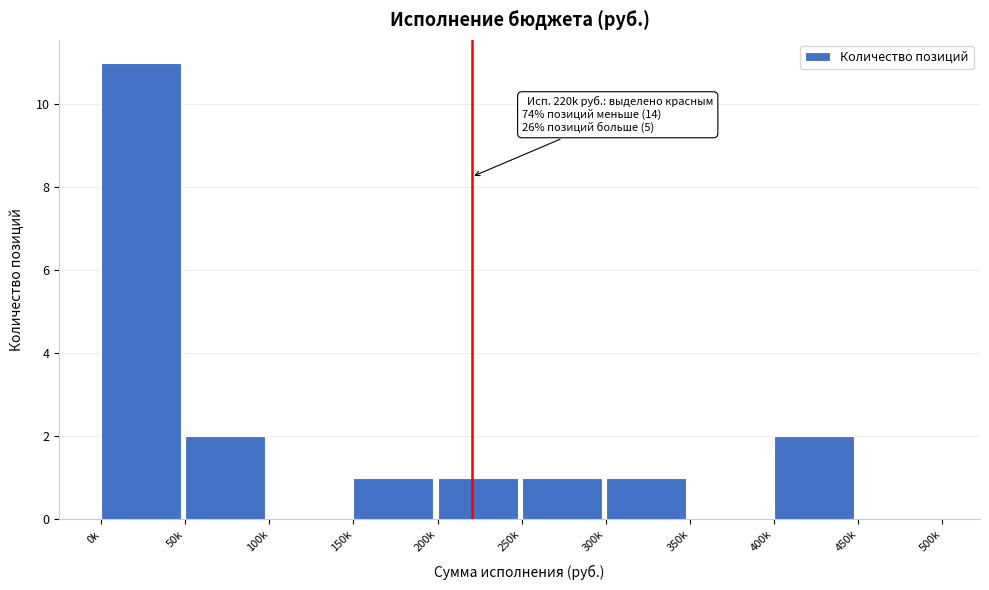

Reading left to right, what are all the values shown in this chart?

0k=11	50k=2	100k=0	150k=1	200k=1	250k=1	300k=1	350k=0	400k=2	450k=0